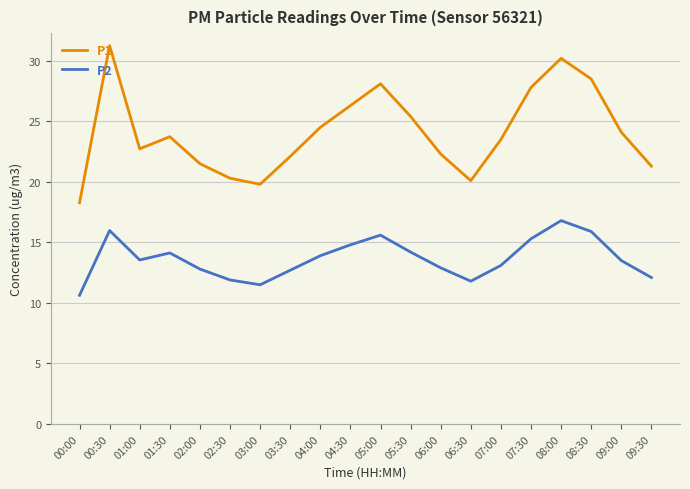

What is the difference between the P2 values at 00:30 and 01:00?

2.4